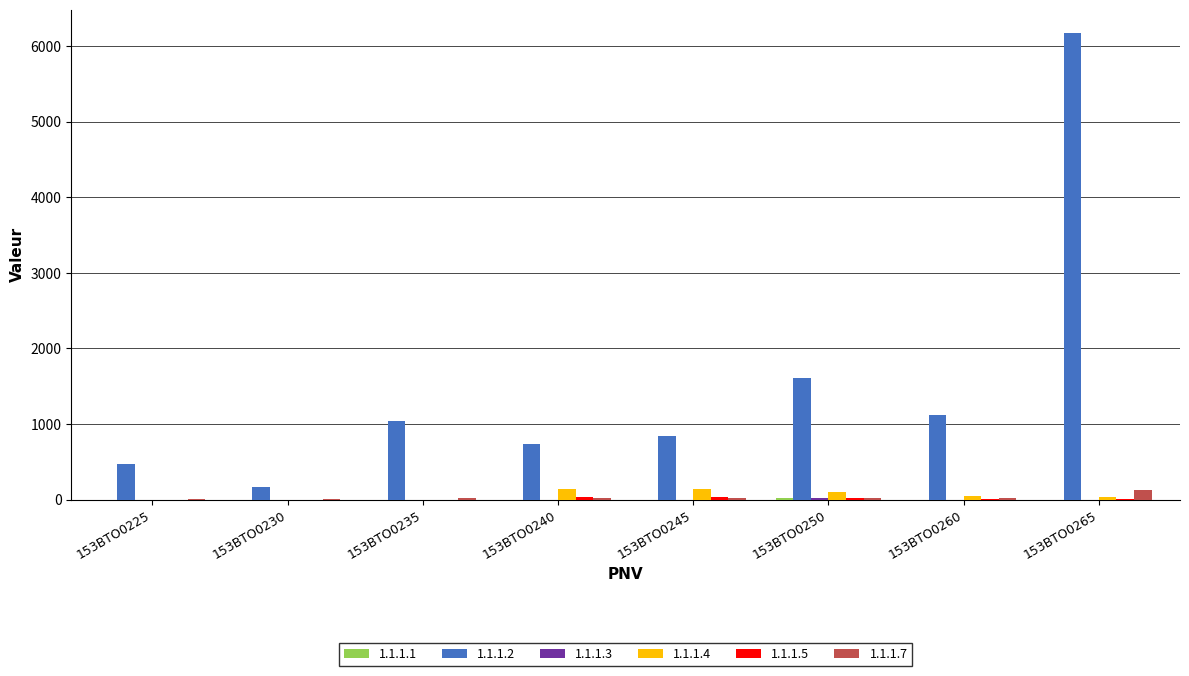

The value of 1.1.1.2 at 153BTO0250 is 1602.0. True or false?

True